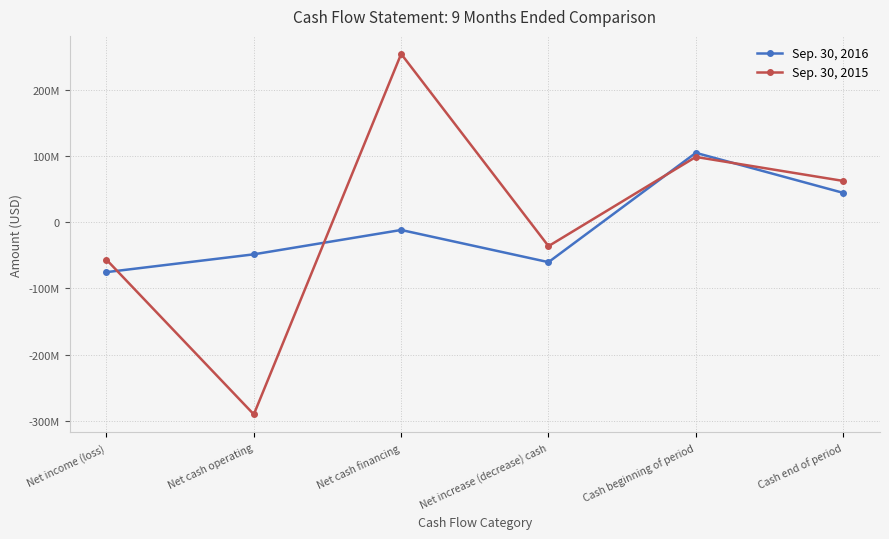

What is the difference between the maximum and minimum values in the Sep. 30, 2016 series?

179919026